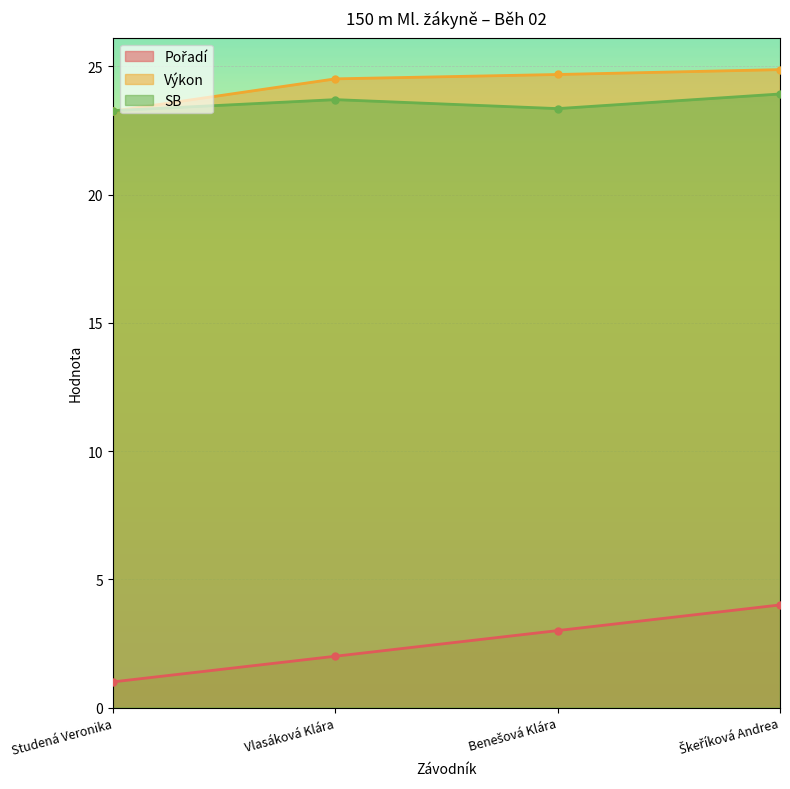

List the labels in order of SB value, smallest first.

Studená Veronika, Benešová Klára, Vlasáková Klára, Škeříková Andrea